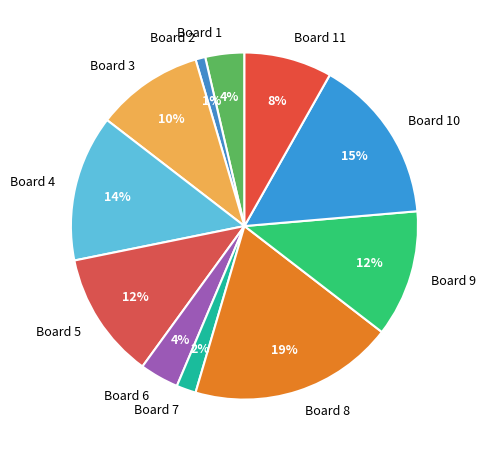

What is the ratio of the value at Board 9 to the value at Board 3?

1.2